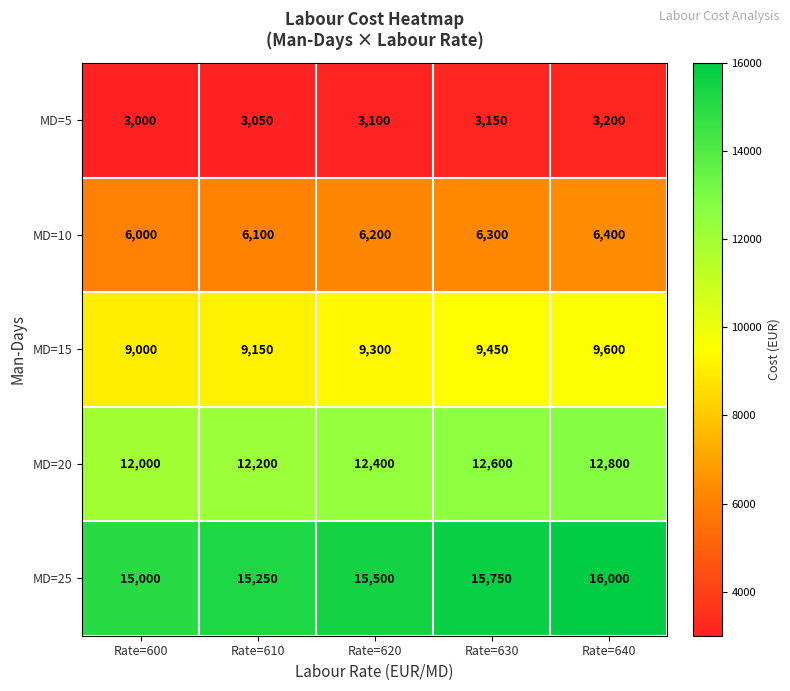

How many series are shown in this chart?

5